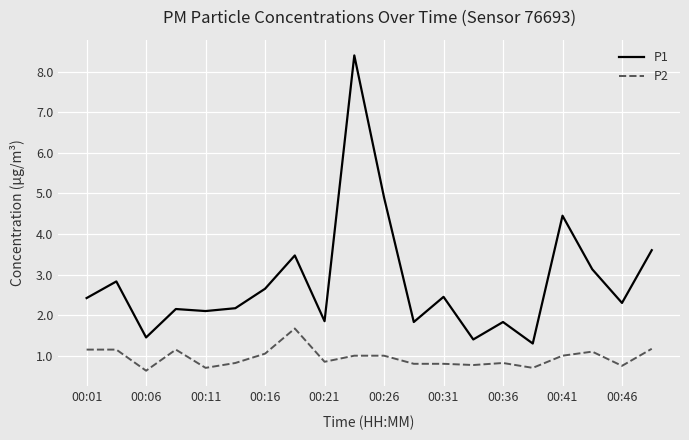

What is the smallest value displayed?

0.6